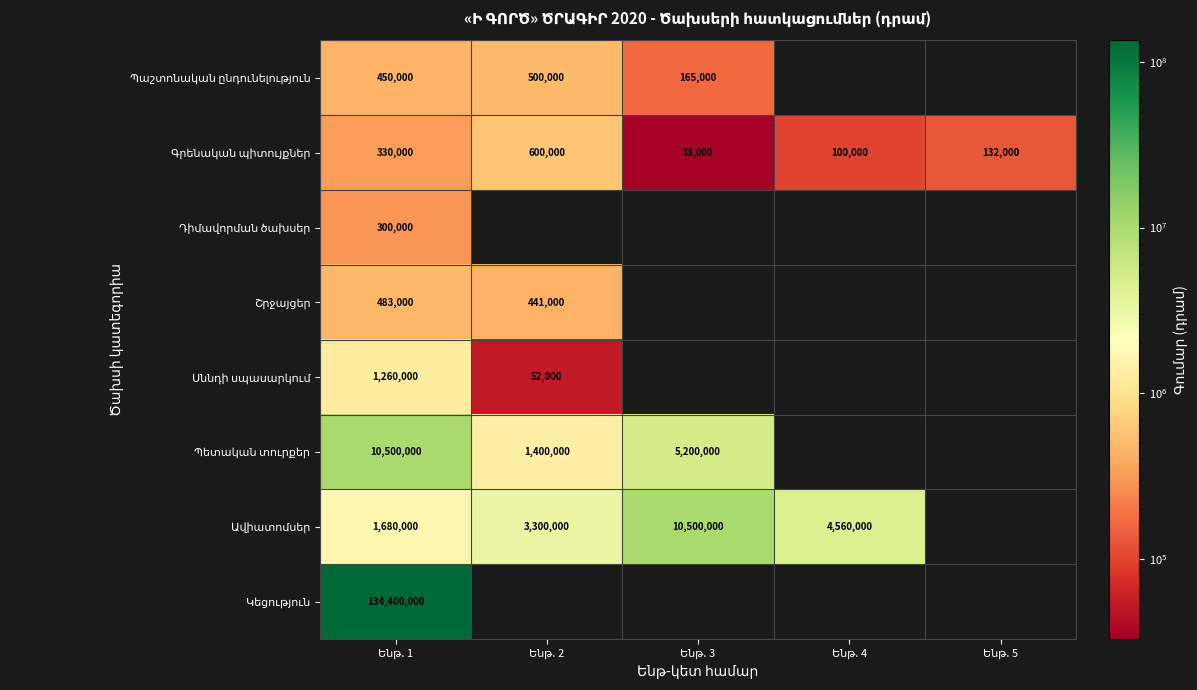

What is the smallest value displayed?

33000.0